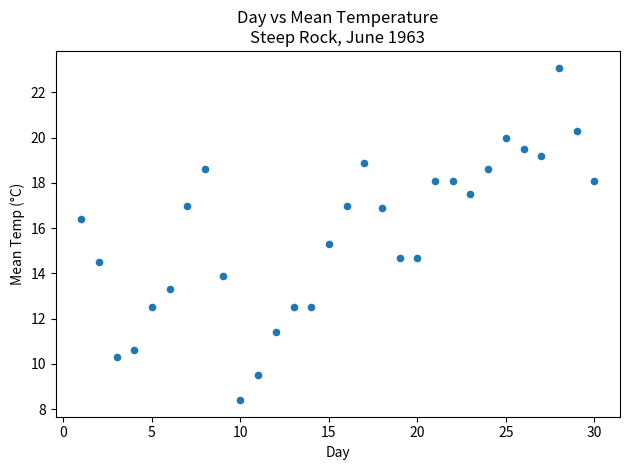

What is the range of Y values (max minus min)?

14.7